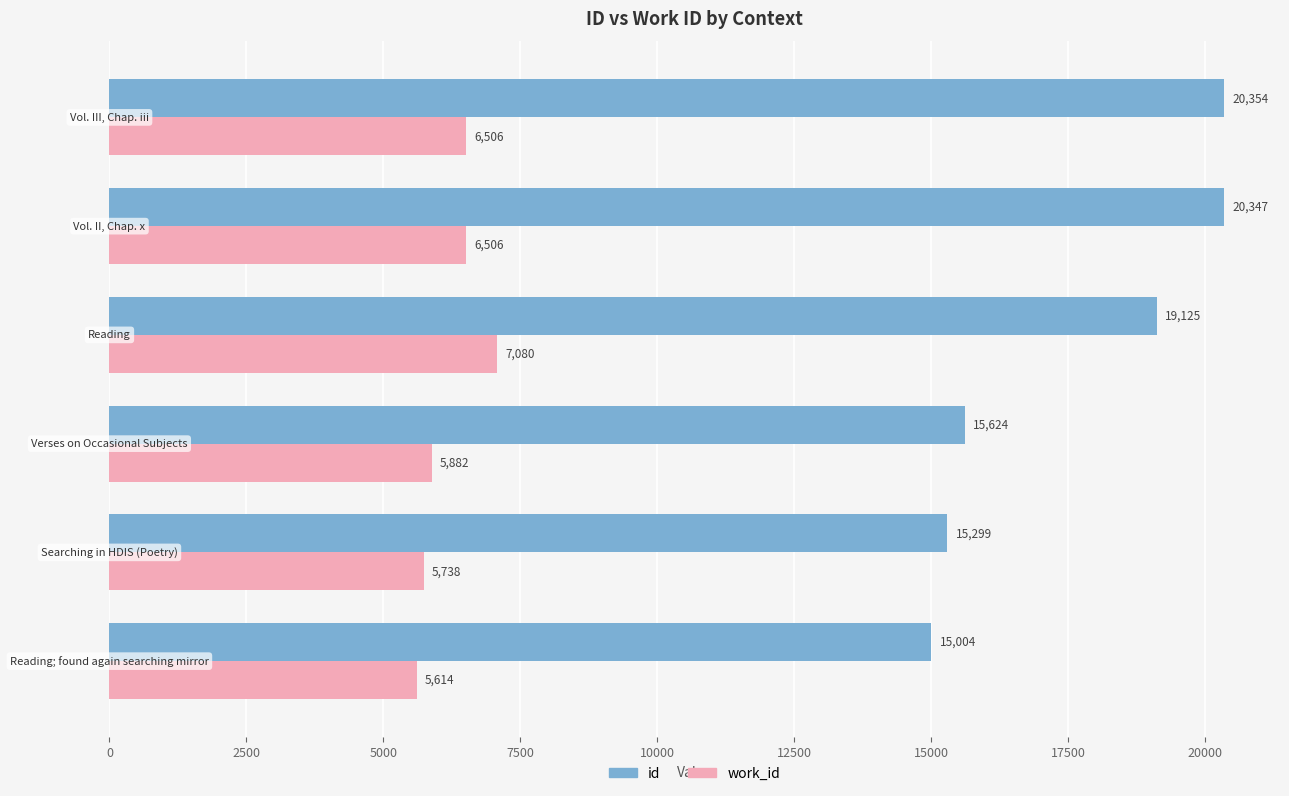

Rank the series by their maximum value, from highest to lowest.

id, work_id